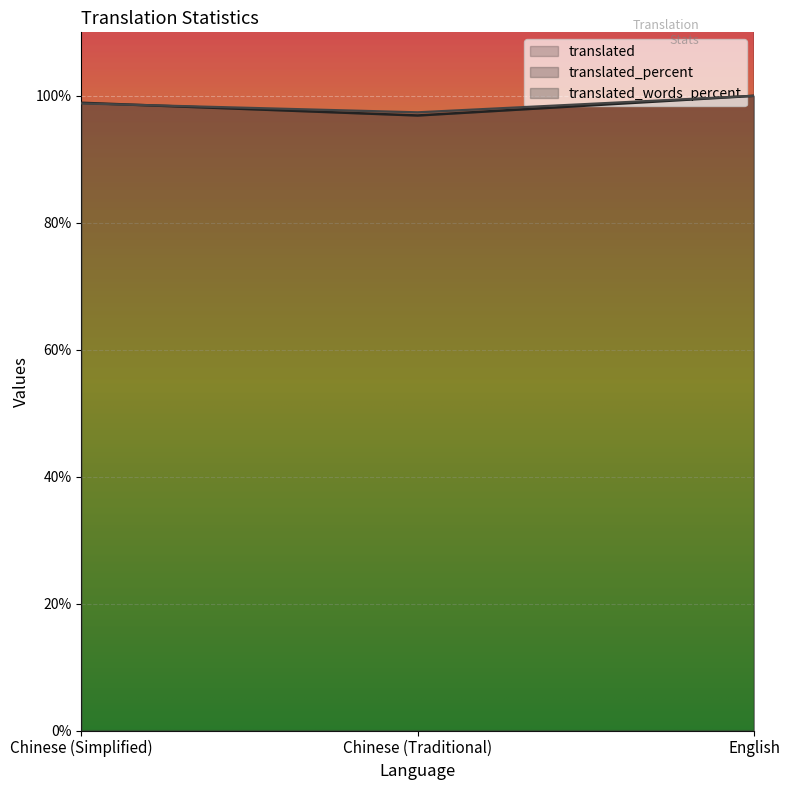

Is the value of translated_words_percent at Chinese (Traditional) greater than the value of translated at English?

No